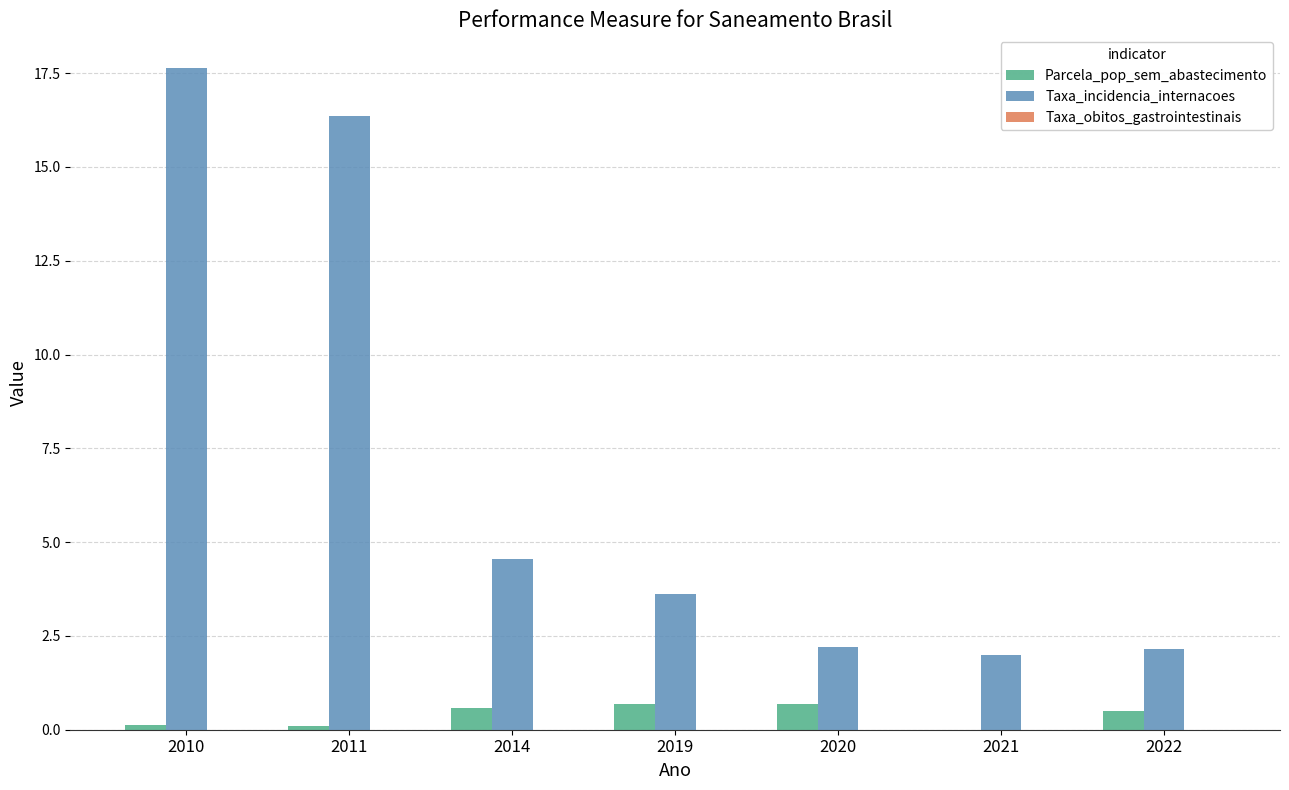

Which label corresponds to the largest value in the chart?

2010